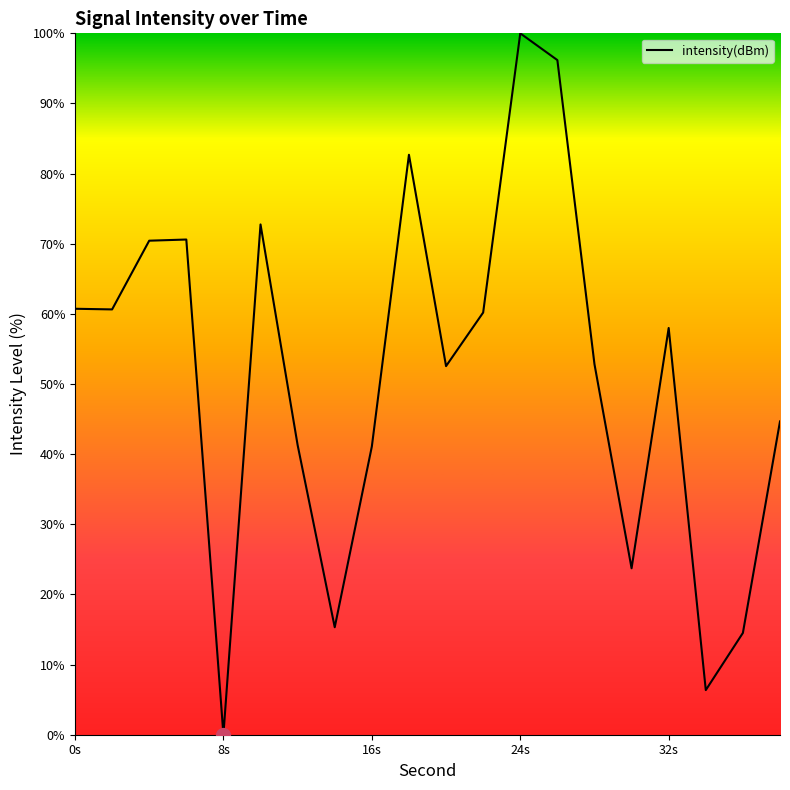

What is the difference between the maximum and minimum values?

100.0